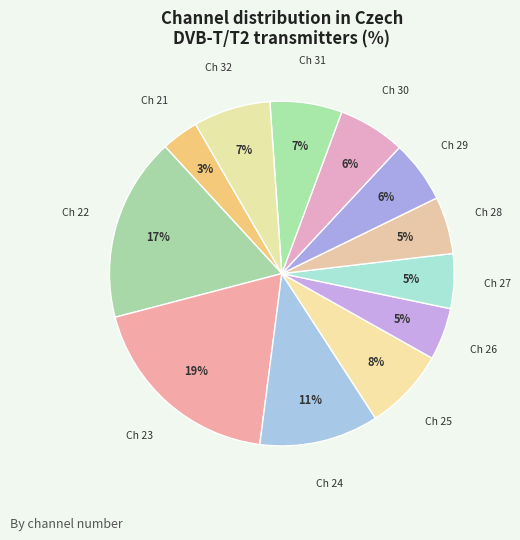

Approximately how many times larger is the value at Ch 24 compared to Ch 22?

0.6